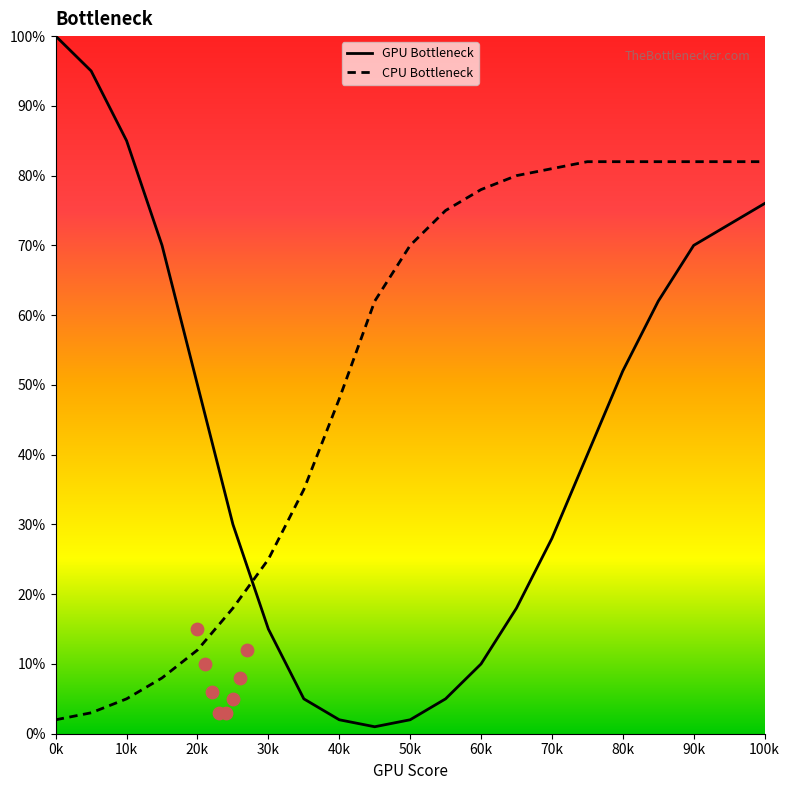

The value of CPU Bottleneck at 60k is 78. True or false?

True